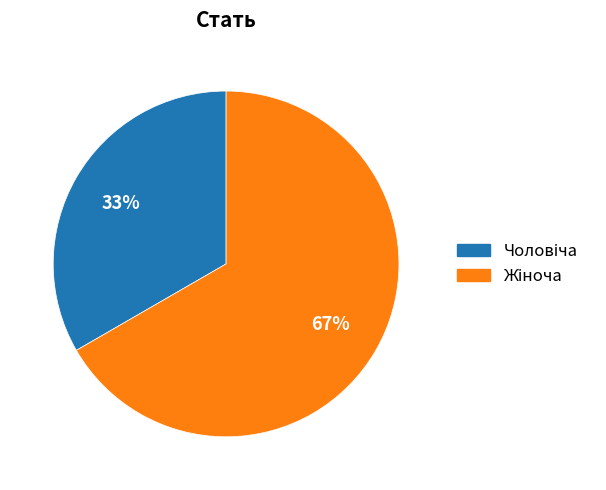

Is there any slice that represents more than half of the pie?

Yes